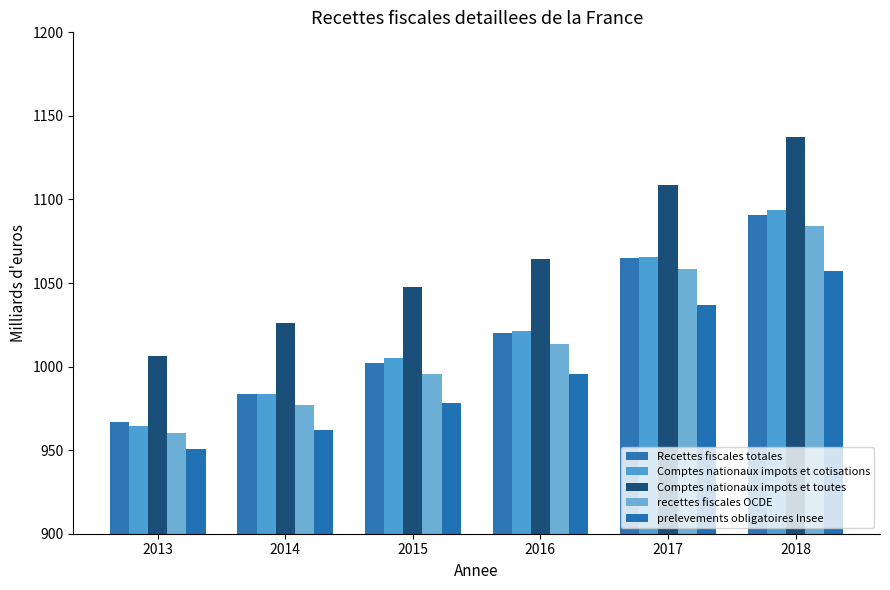

How many bars are there in total?

30